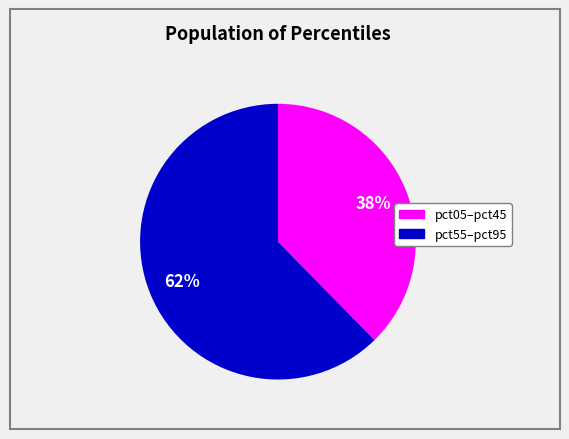

To the nearest percent, what is the average slice percentage?

50%